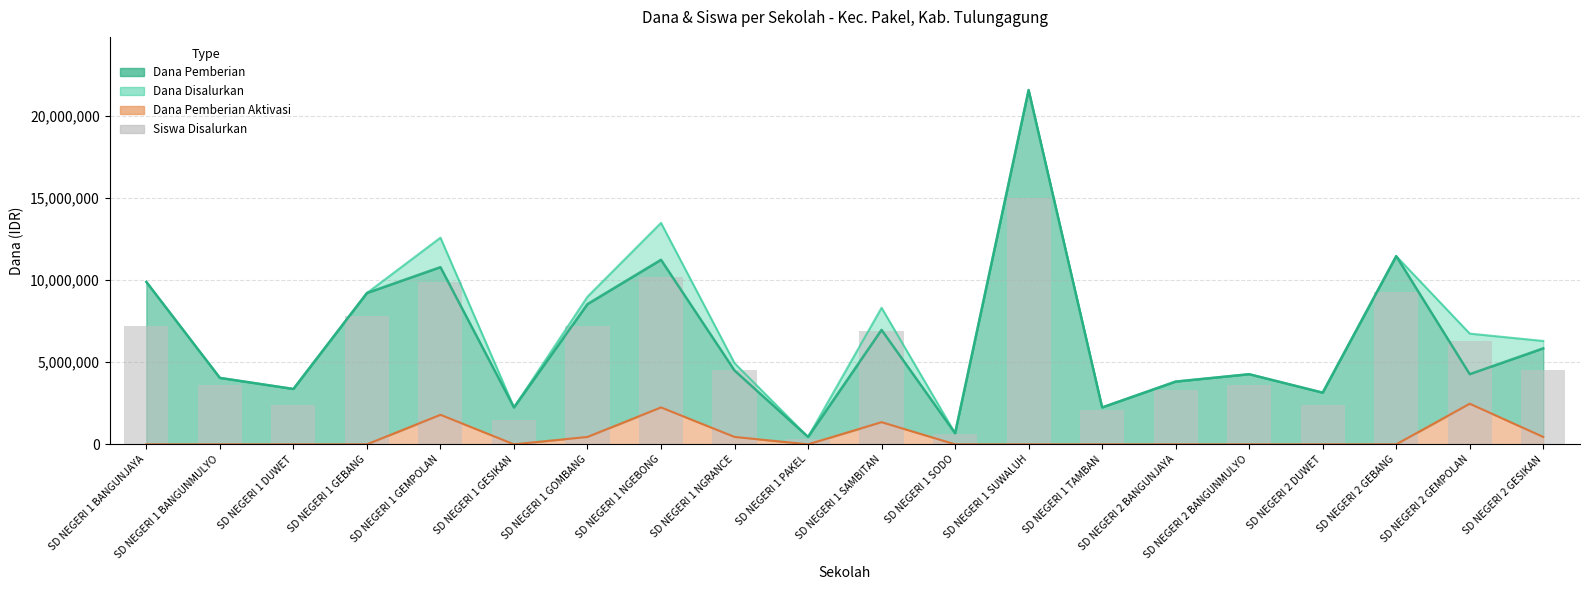

Between SD NEGERI 2 GEMPOLAN and SD NEGERI 1 GEMPOLAN, which is larger?

SD NEGERI 1 GEMPOLAN